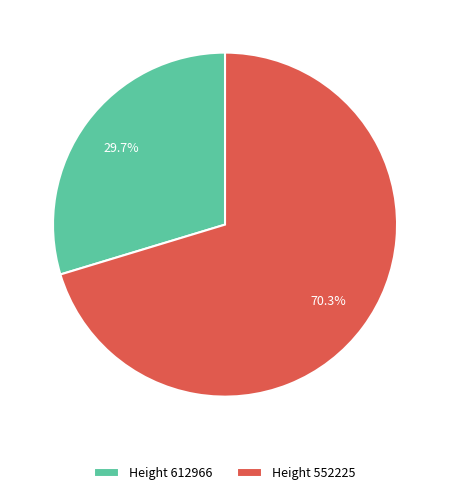

What is the largest slice in the pie chart?

Height 552225